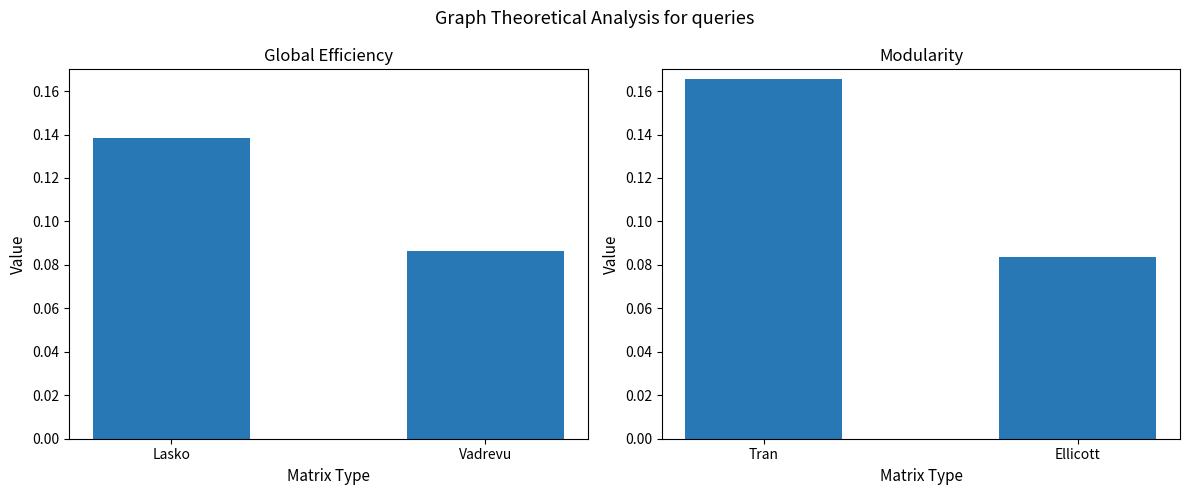

What are all the series names shown in the legend?

Global Efficiency, Modularity